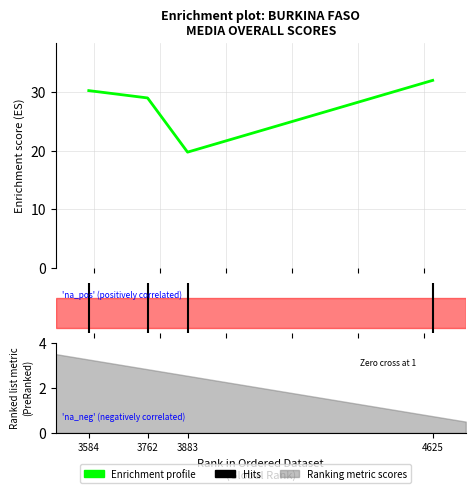

Which category has the lowest value across all series?

3883